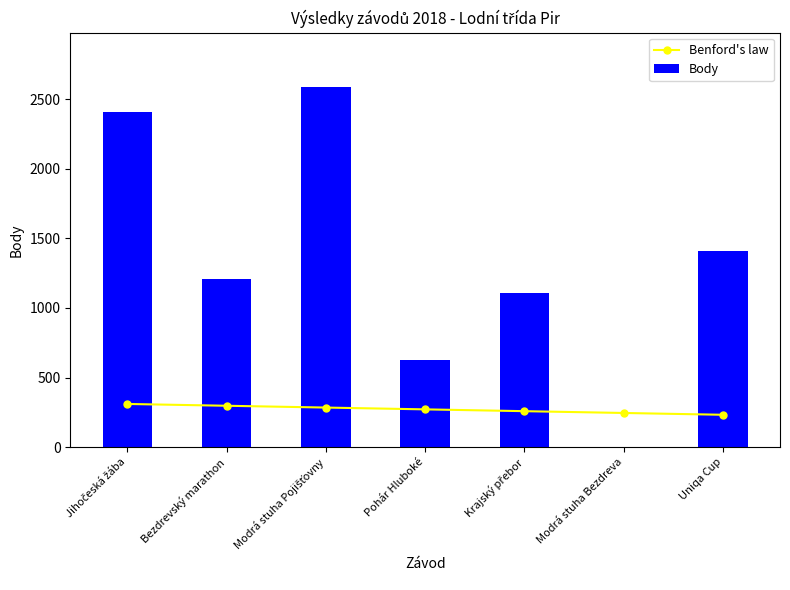

What is the sum of the Body values at Uniqa Cup and Modrá stuha Bezdreva?

1407